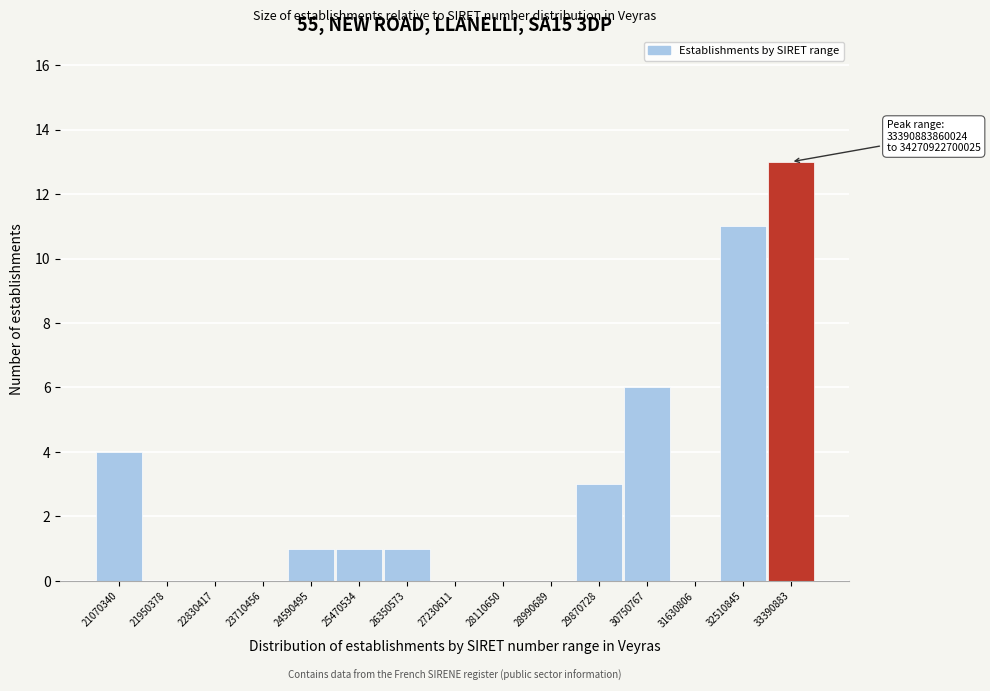

Reading right to left, transcribe all the data shown in this chart.

33390883=13	32510845=11	31630806=0	30750767=6	29870728=3	28990689=0	28110650=0	27230611=0	26350573=1	25470534=1	24590495=1	23710456=0	22830417=0	21950378=0	21070340=4